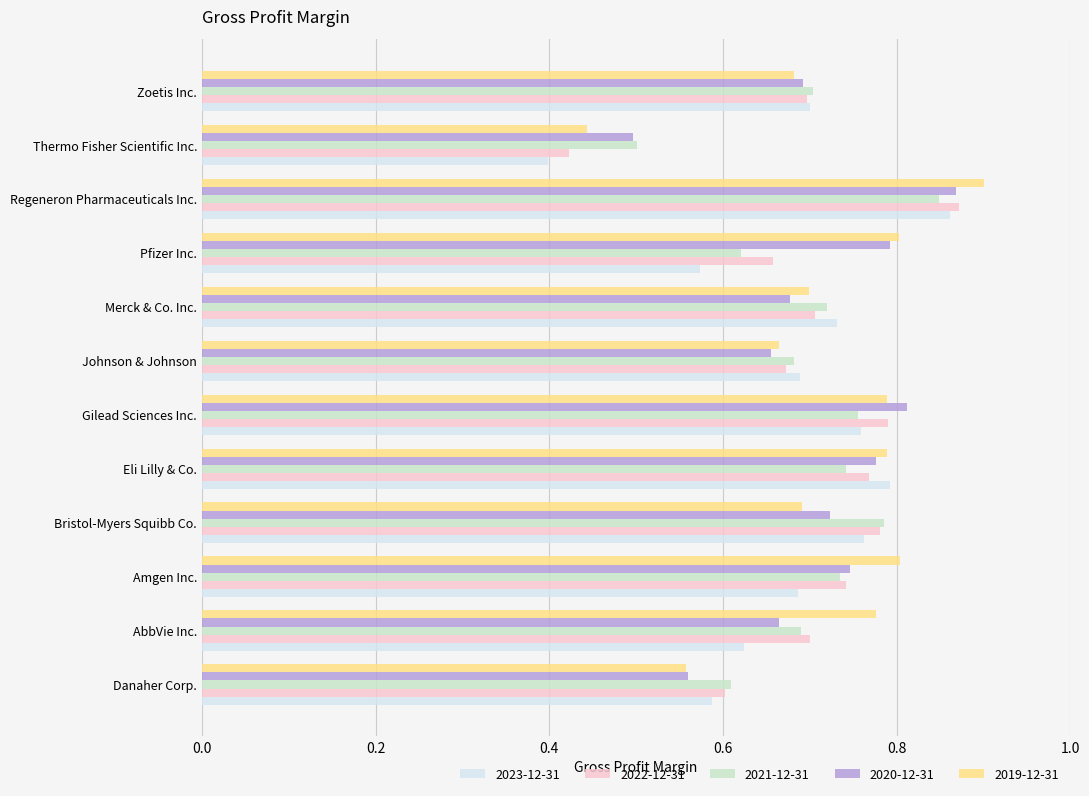

Rank the categories by 2020-12-31 value from lowest to highest.

Thermo Fisher Scientific Inc., Danaher Corp., Johnson & Johnson, AbbVie Inc., Merck & Co. Inc., Zoetis Inc., Bristol-Myers Squibb Co., Amgen Inc., Eli Lilly & Co., Pfizer Inc., Gilead Sciences Inc., Regeneron Pharmaceuticals Inc.